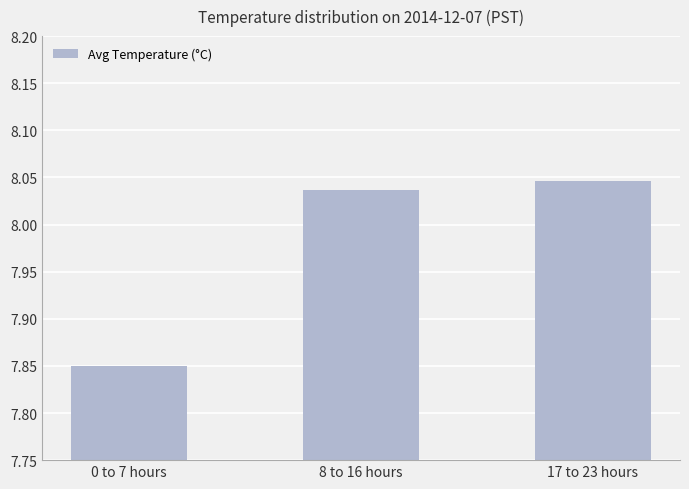

The chart shows a value of 12.9 at 17 to 23 hours. True or false?

False